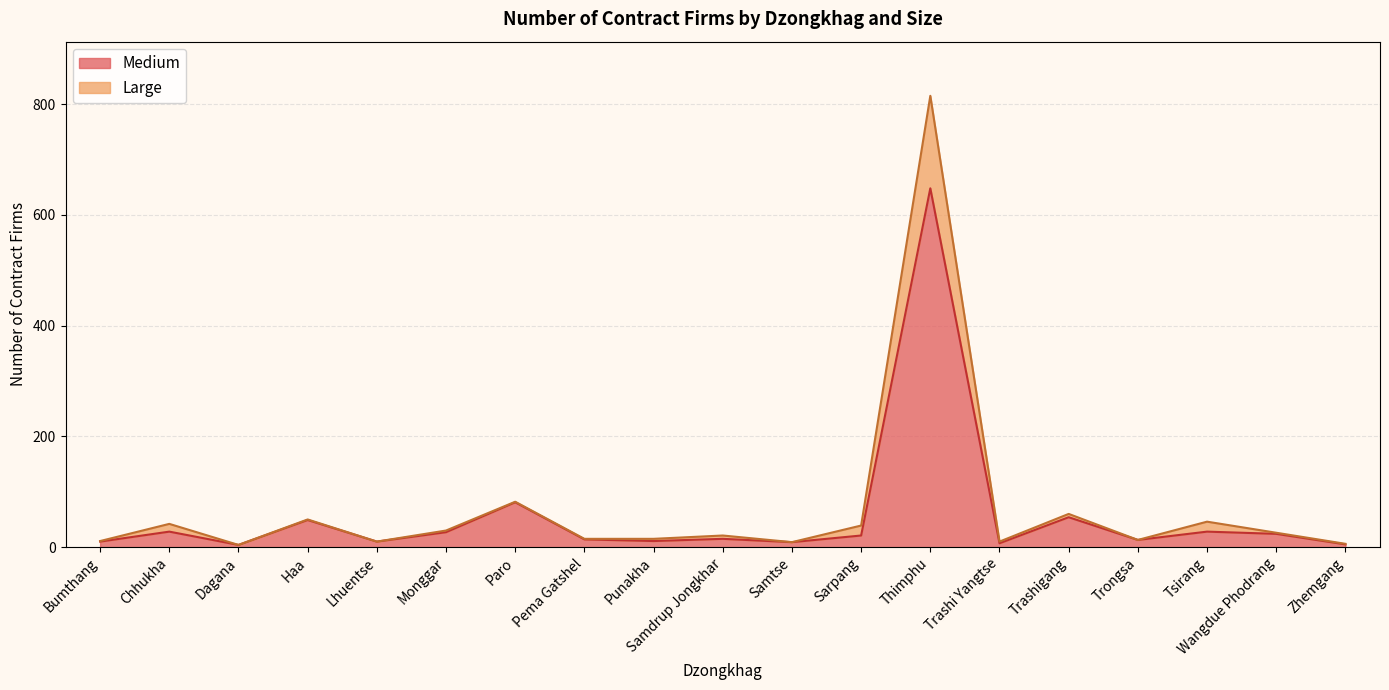

True or false: Large and Medium cross at least once.

False